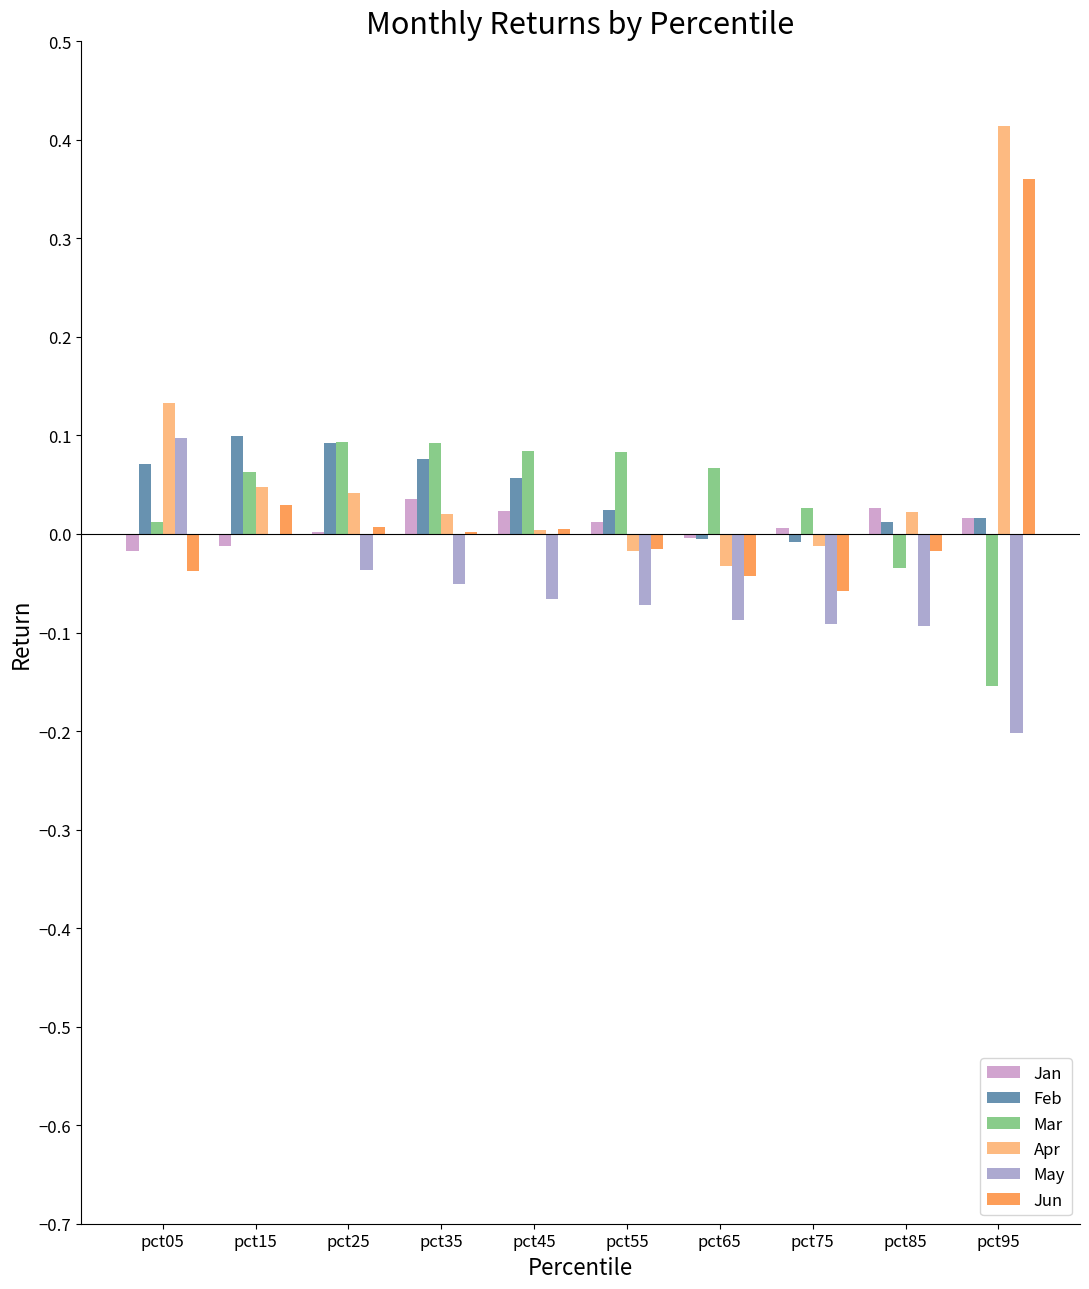

The value of Jun at pct55 is -0.0. True or false?

True